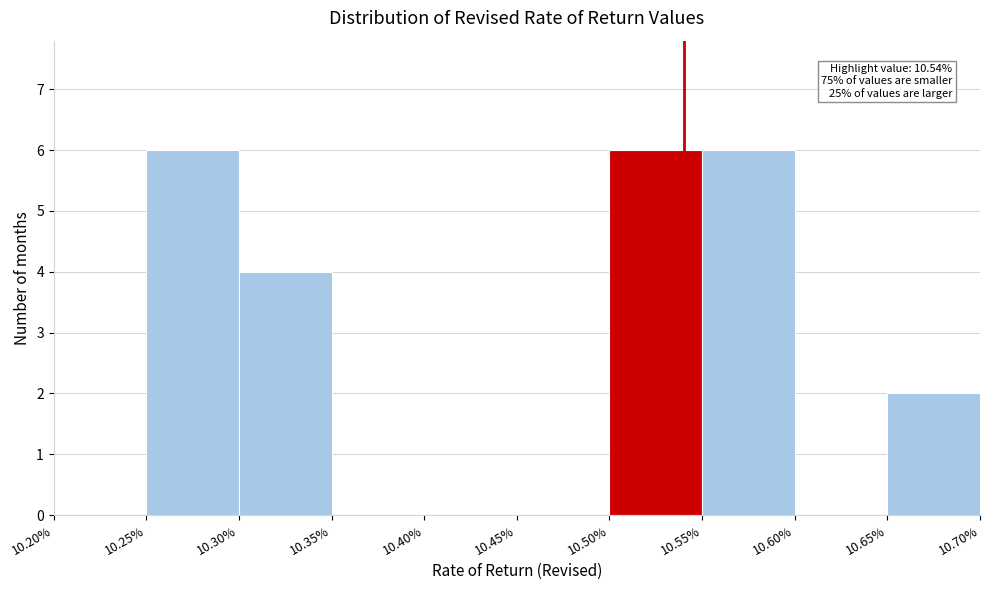

Reading right to left, what are all the values shown in this chart?

10.65%=2	10.60%=0	10.55%=6	10.50%=6	10.45%=0	10.40%=0	10.35%=0	10.30%=4	10.25%=6	10.20%=0